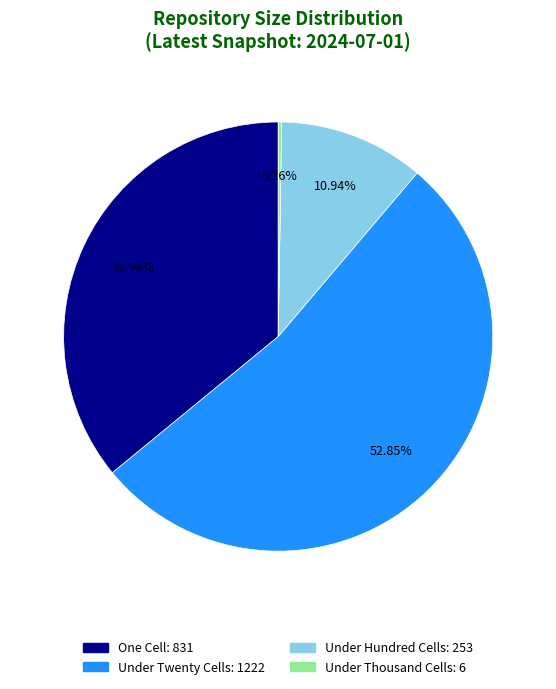

Is there any slice that represents more than half of the pie?

Yes